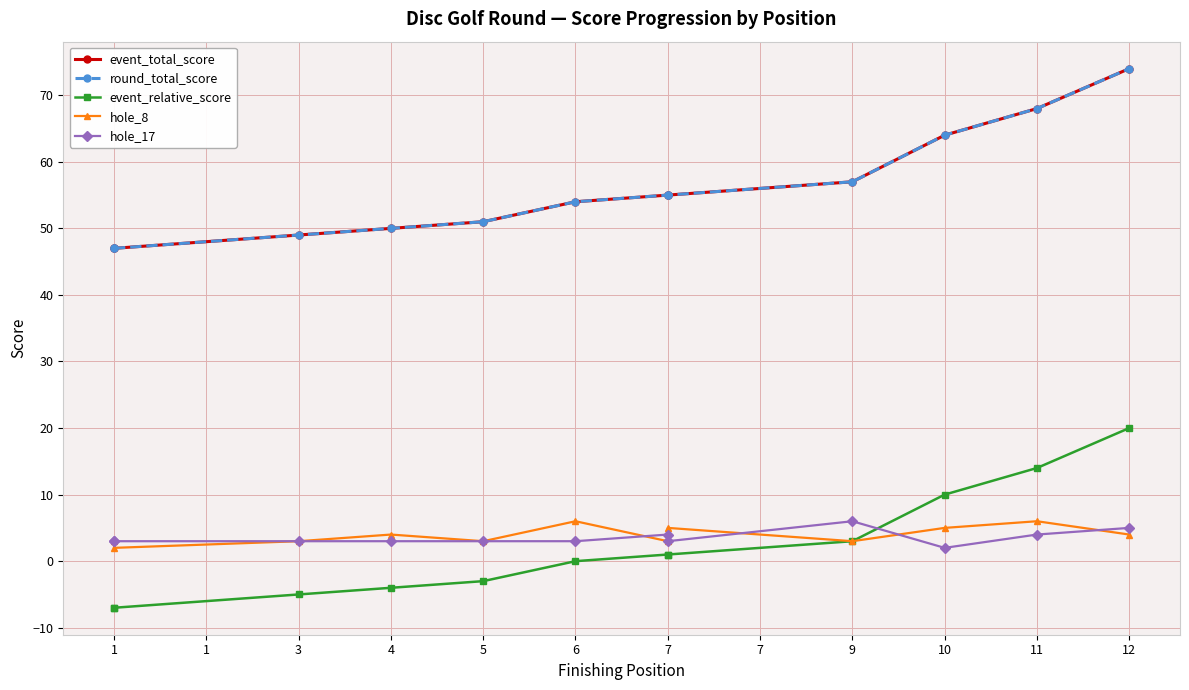

Rank the series at 3 from lowest to highest value.

event_relative_score, hole_8, hole_17, event_total_score, round_total_score